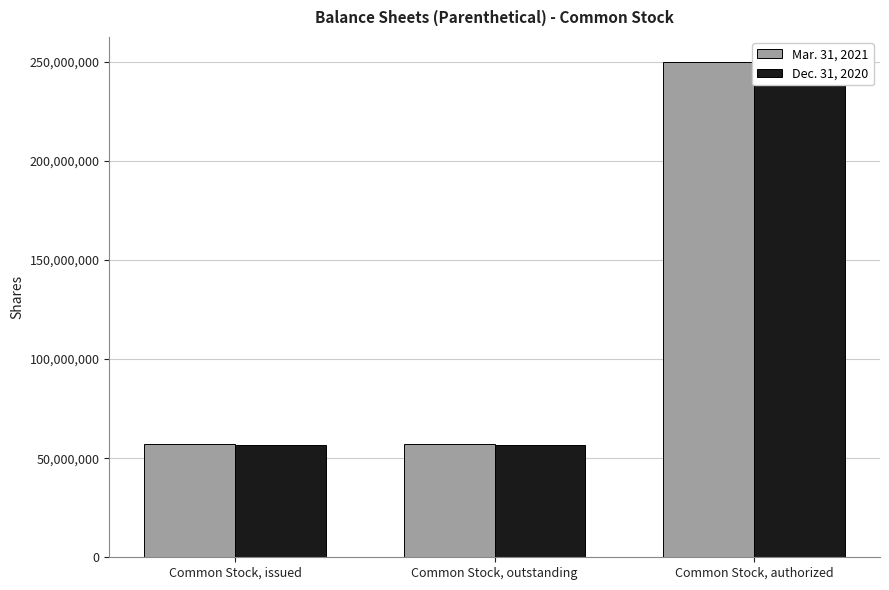

Which series has the largest range (max minus min)?

Dec. 31, 2020